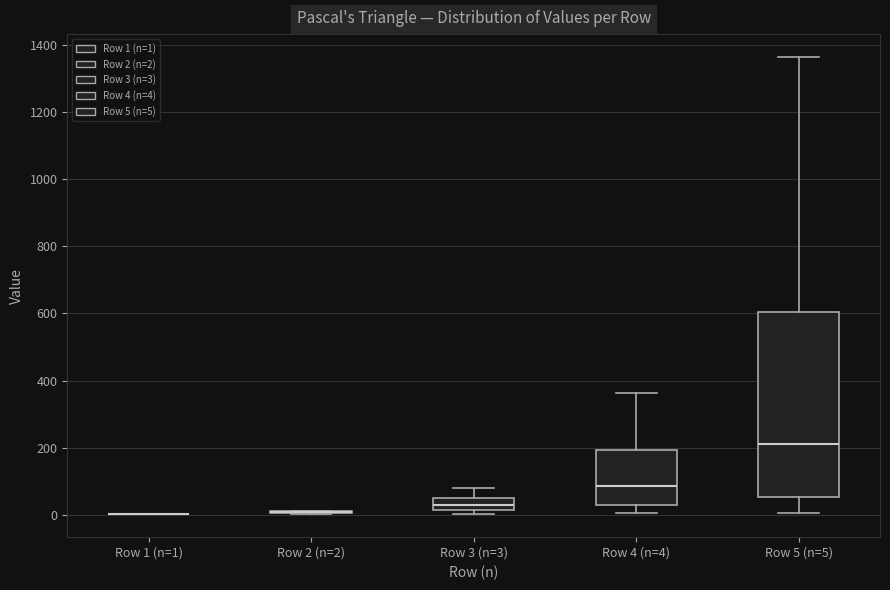

Which box is the tallest, from its lower edge to its upper edge?

Row 5 (n=5)